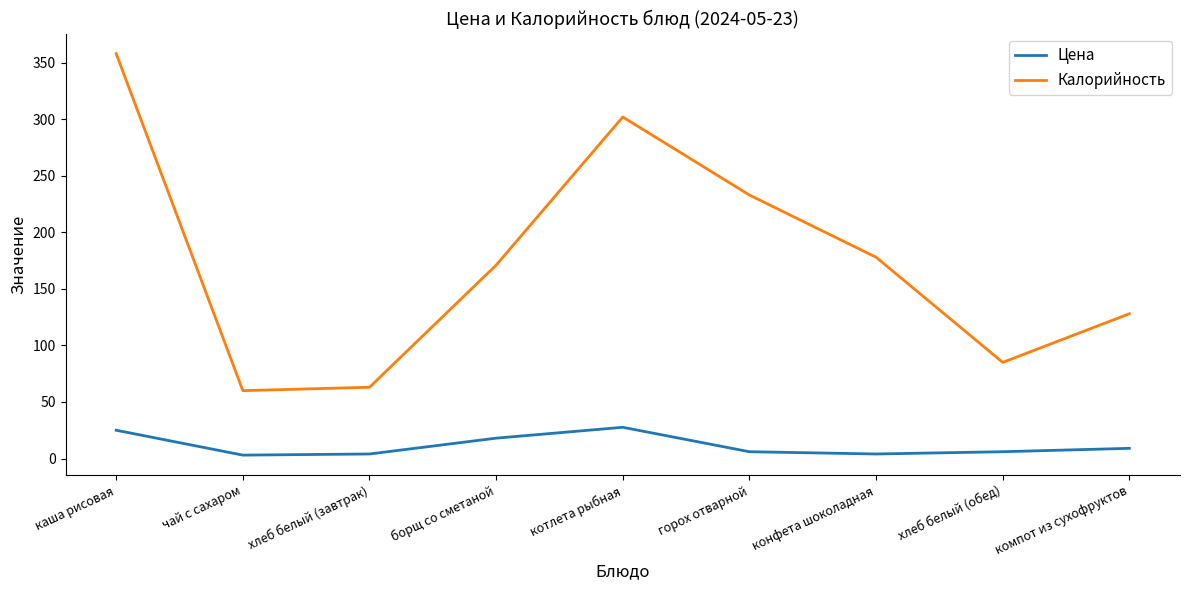

True or false: Калорийность has a value of 73.6 at котлета рыбная.

False